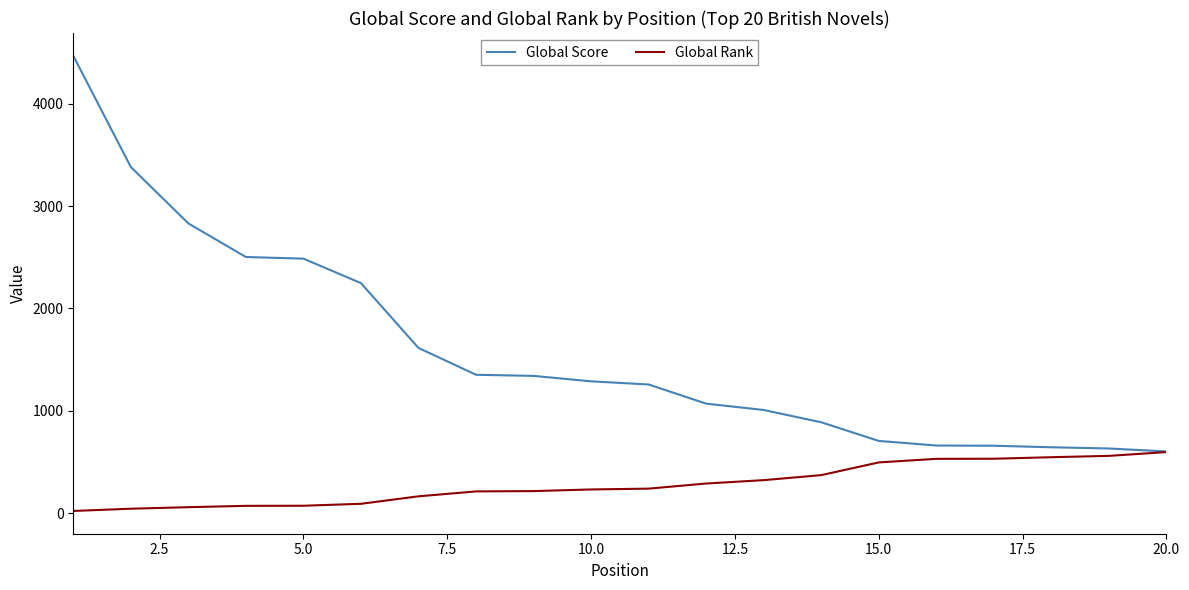

At how many categories does at least one series exceed 3747?

1